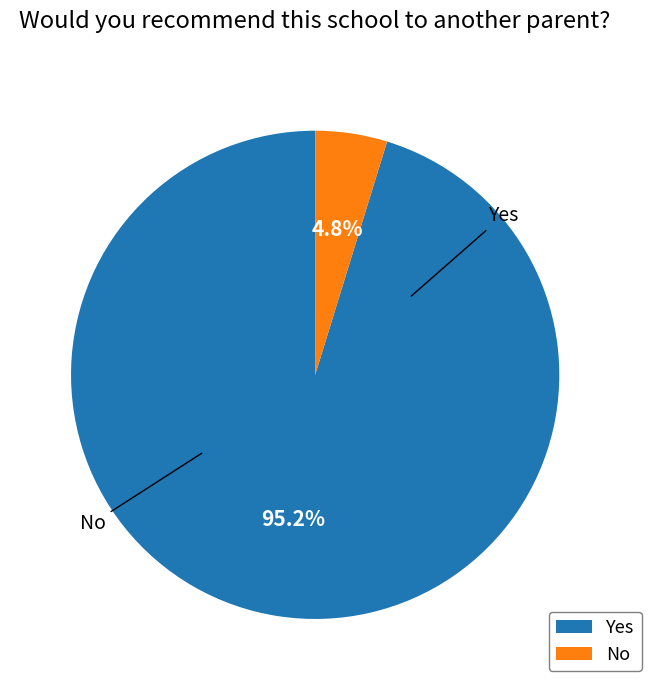

Is it true that Yes is 86% of the pie?

False